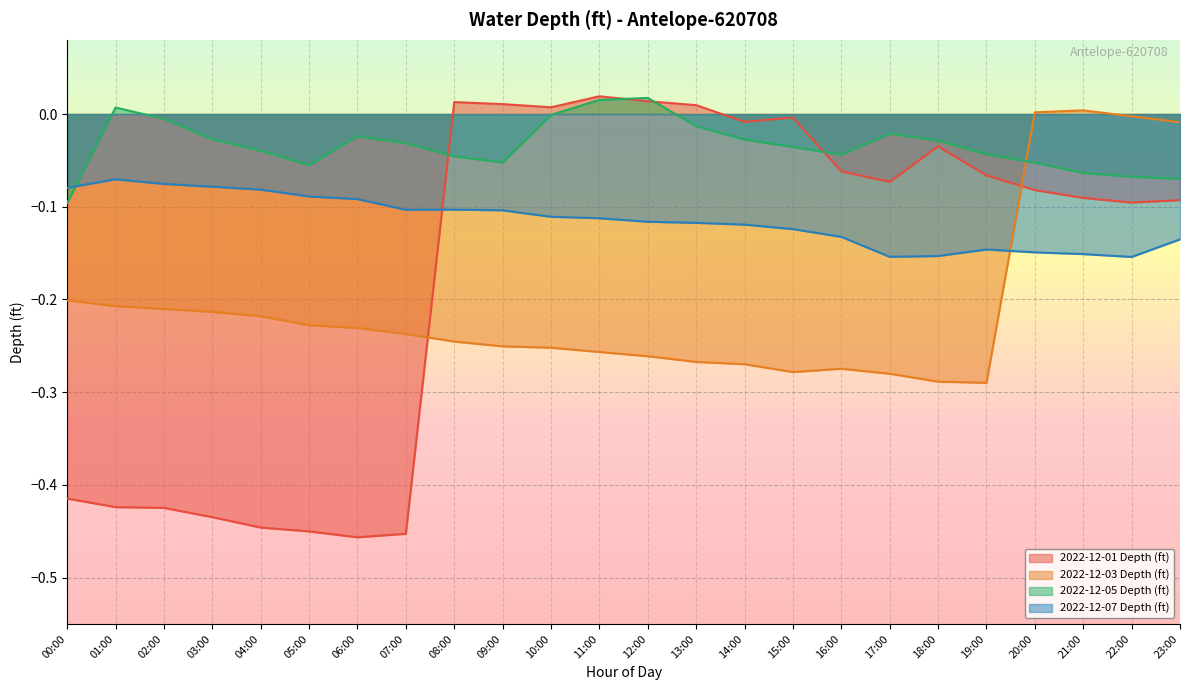

How many times do 2022-12-05 Depth (ft) and 2022-12-01 Depth (ft) cross each other?

4